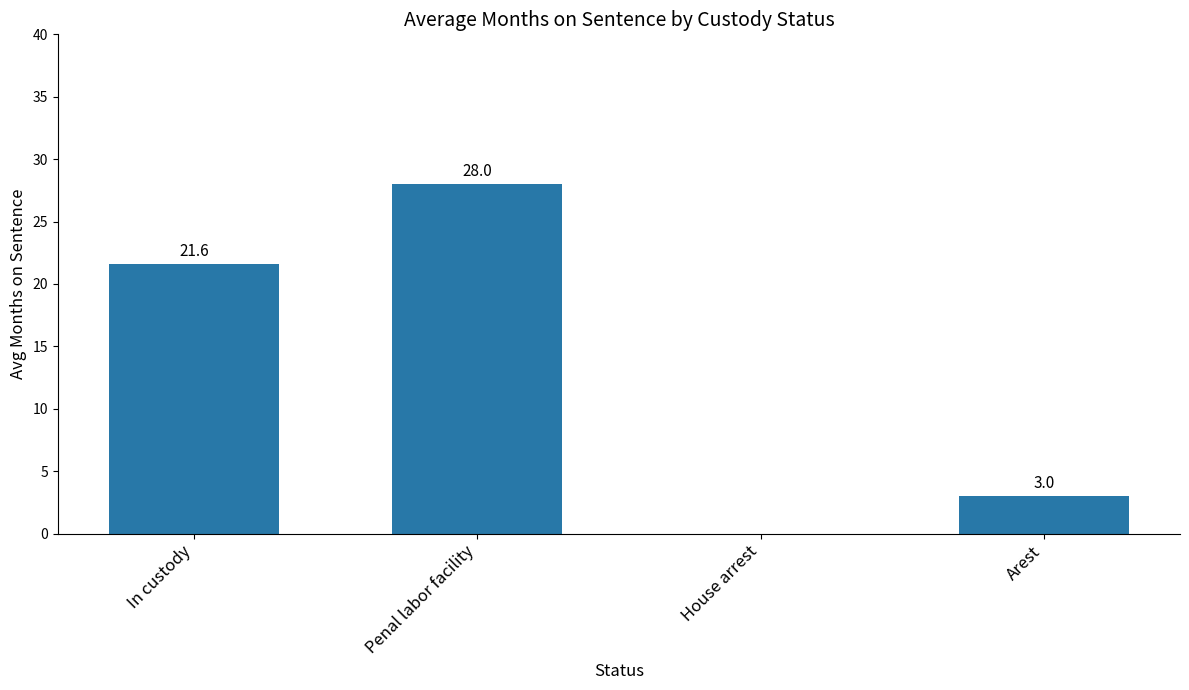

Approximately how many times larger is the value at In custody compared to Arest?

7.2